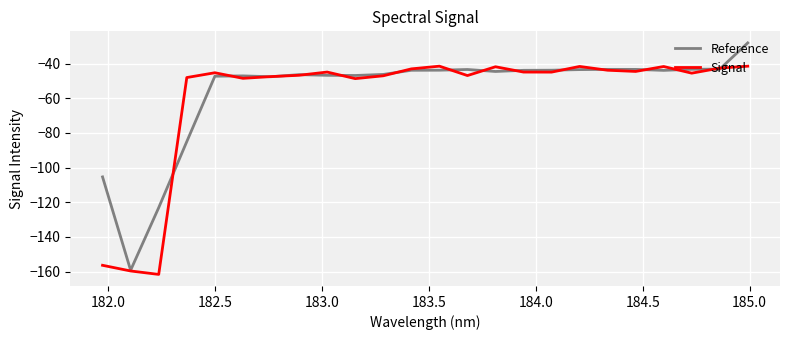

List the series in order of their peak value, highest first.

Reference, Signal